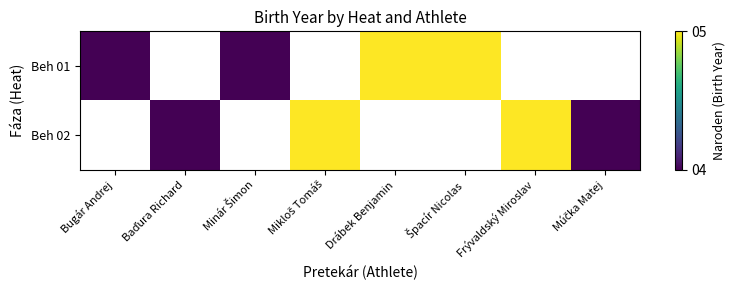

What is the difference between the maximum and minimum values in the Beh 01 series?

1.0